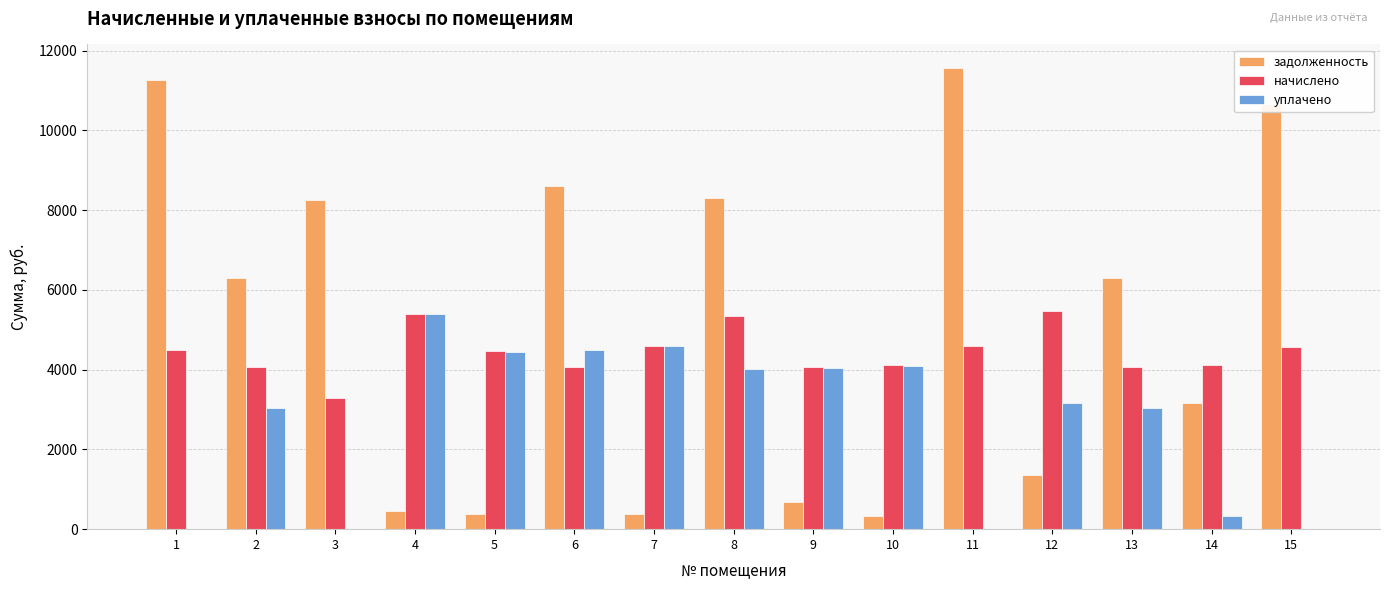

What is the total value across all series at 5?

9272.5